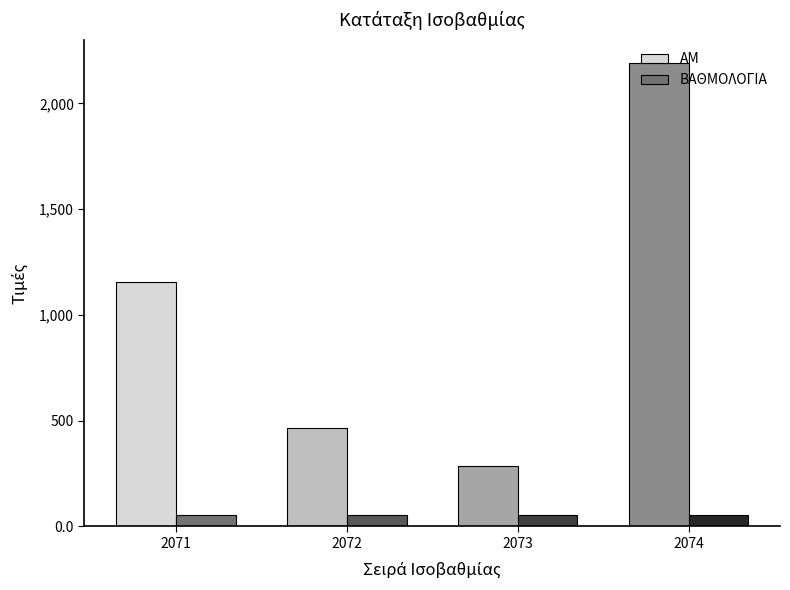

Which series has the widest spread of values?

ΑΜ